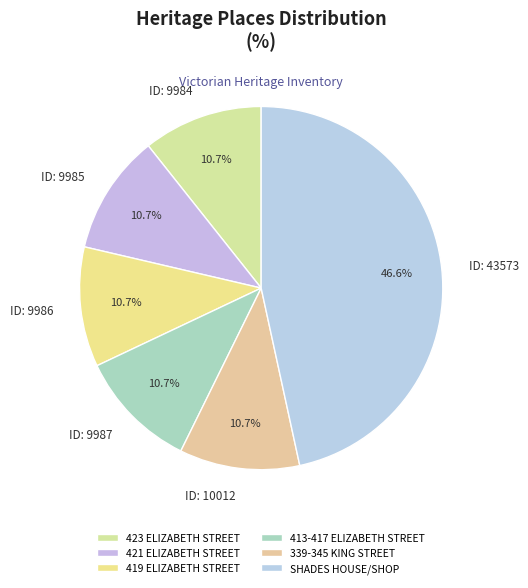

To the nearest percent, what portion does SHADES HOUSE/SHOP represent?

47%